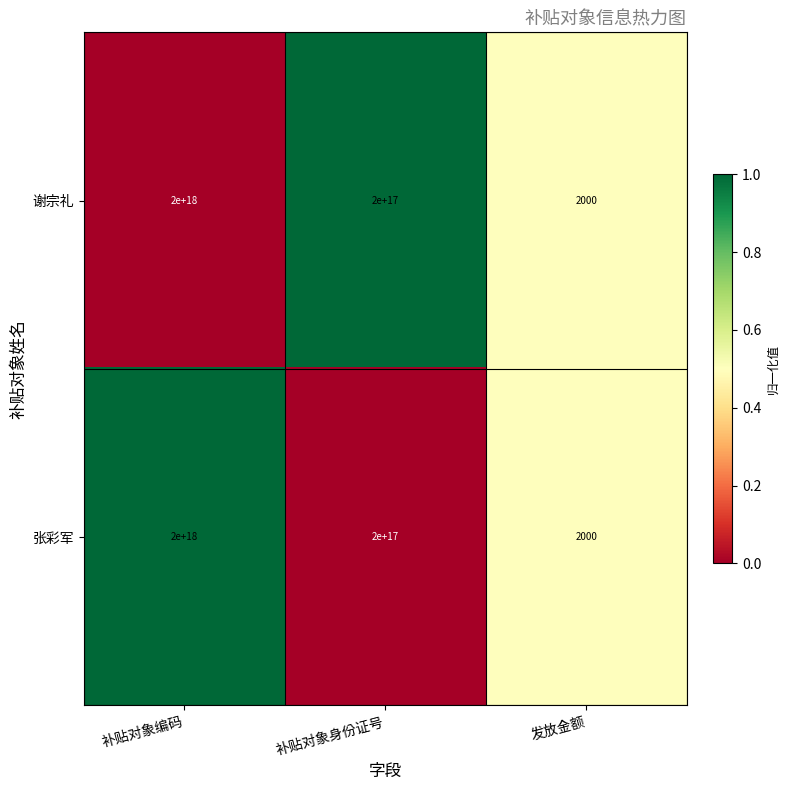

At which category is the sum across all series the highest?

补贴对象编码